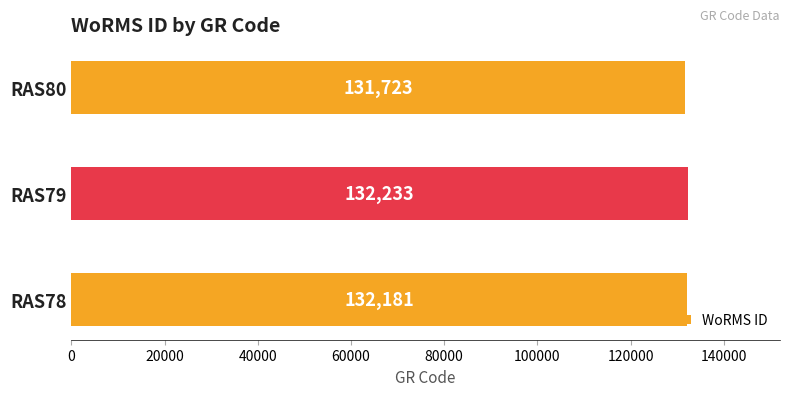

Reading bottom to top, transcribe all the data shown in this chart.

RAS78=132181	RAS79=132233	RAS80=131723